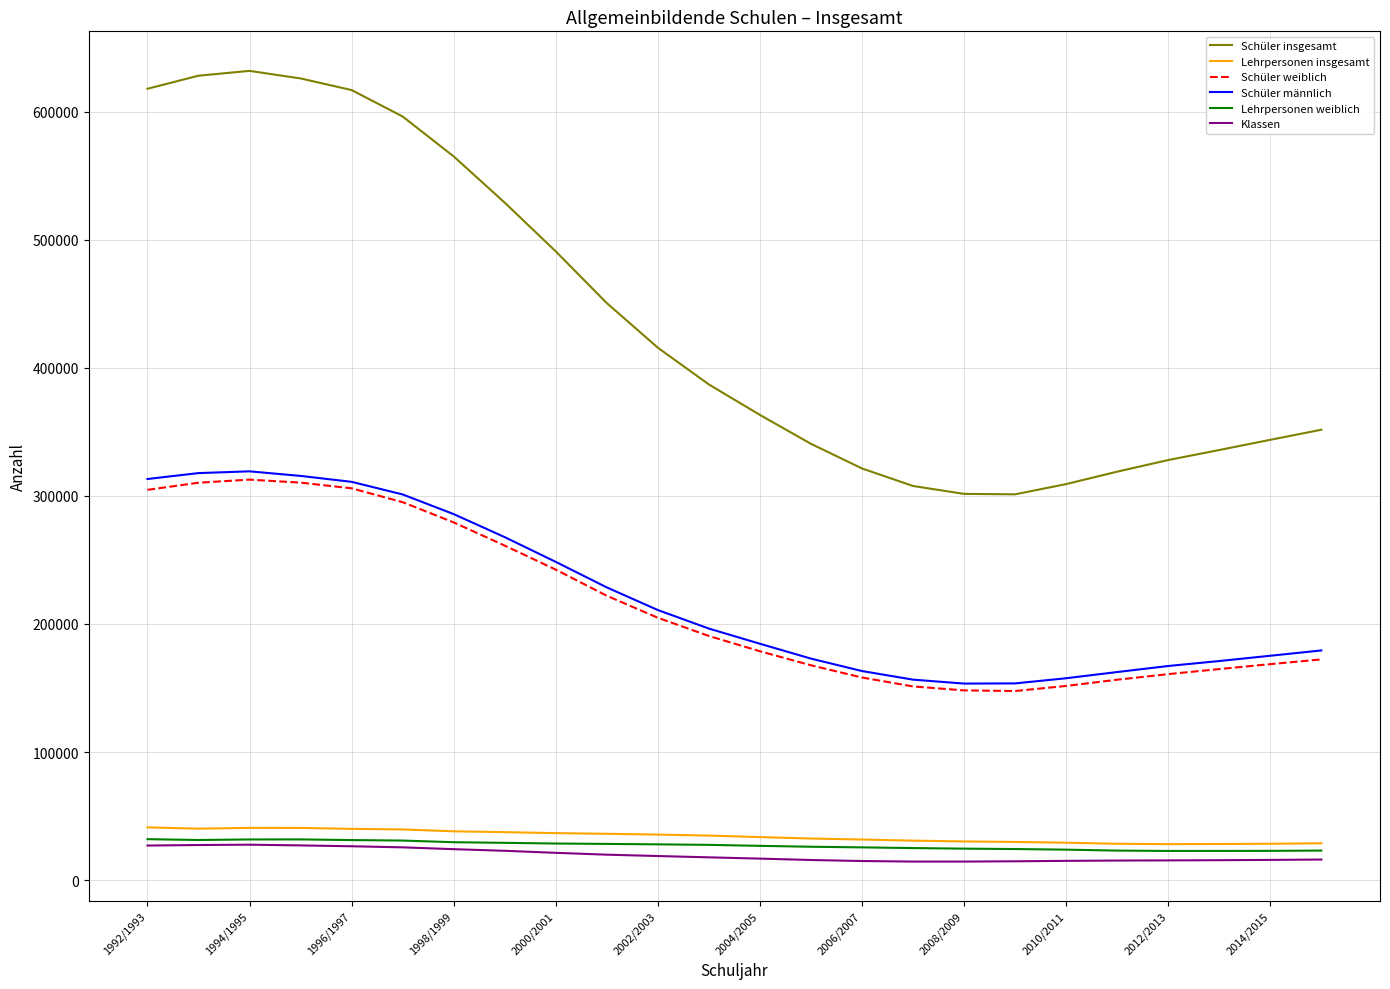

What is the maximum value for Lehrpersonen weiblich?

31955